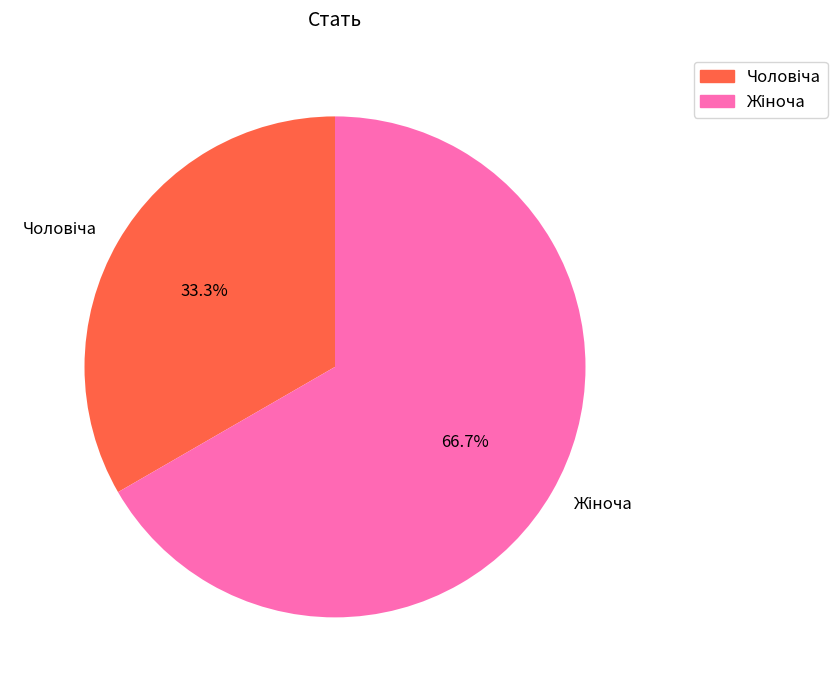

Is there any slice that represents more than half of the pie?

Yes